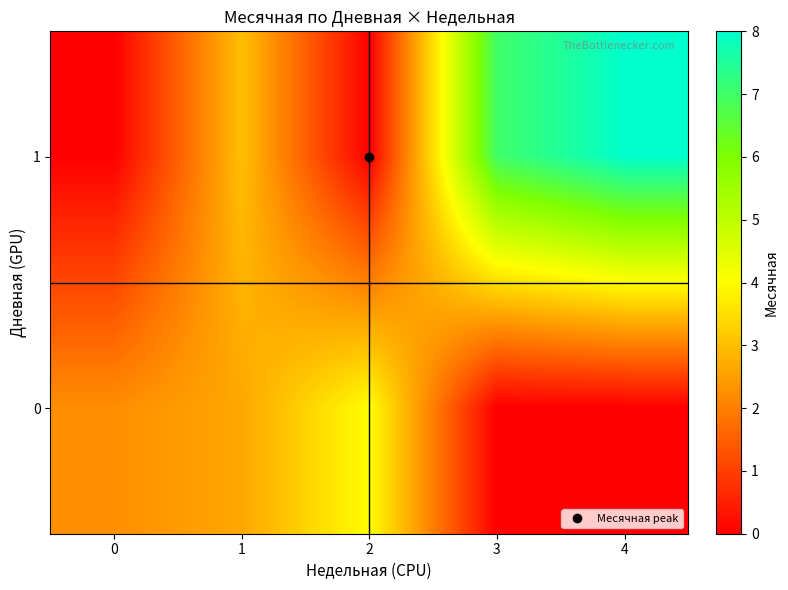

Reading left to right, extract all data points from this chart.

1: 0=0.0	1=3.0	2=0.0	3=7.0	4=8.0
0: 0=2.2	1=2.6	2=4.0	3=0.0	4=0.0